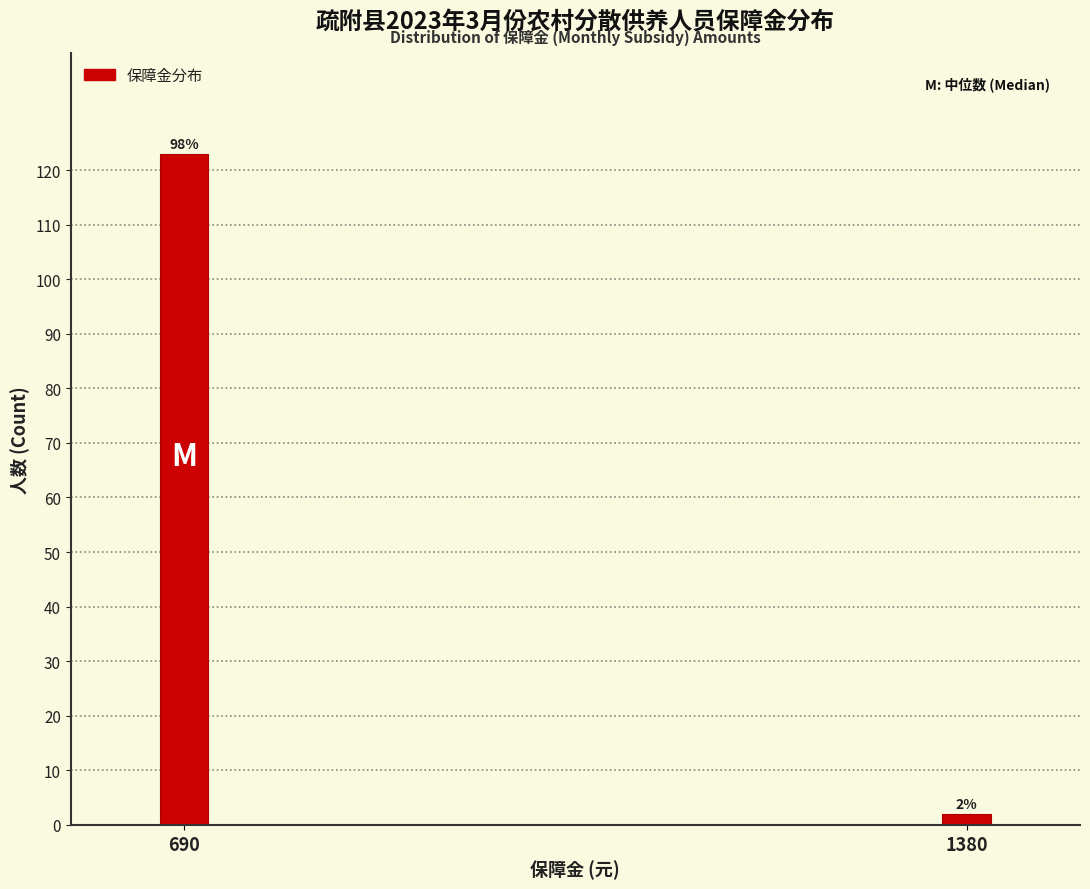

Reading left to right, list all the values displayed in this chart.

690=123	1380=2